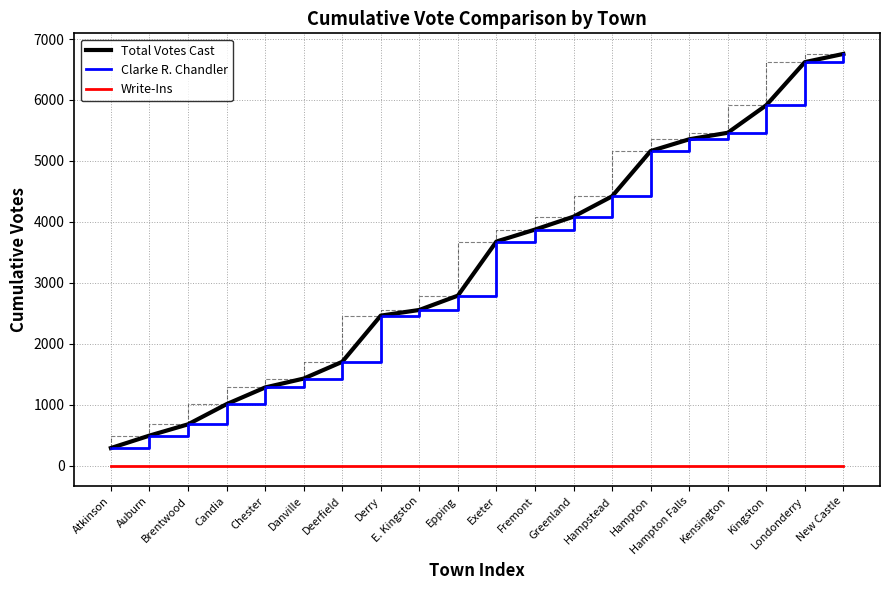

Does the chart display data point markers on the line(s)?

No